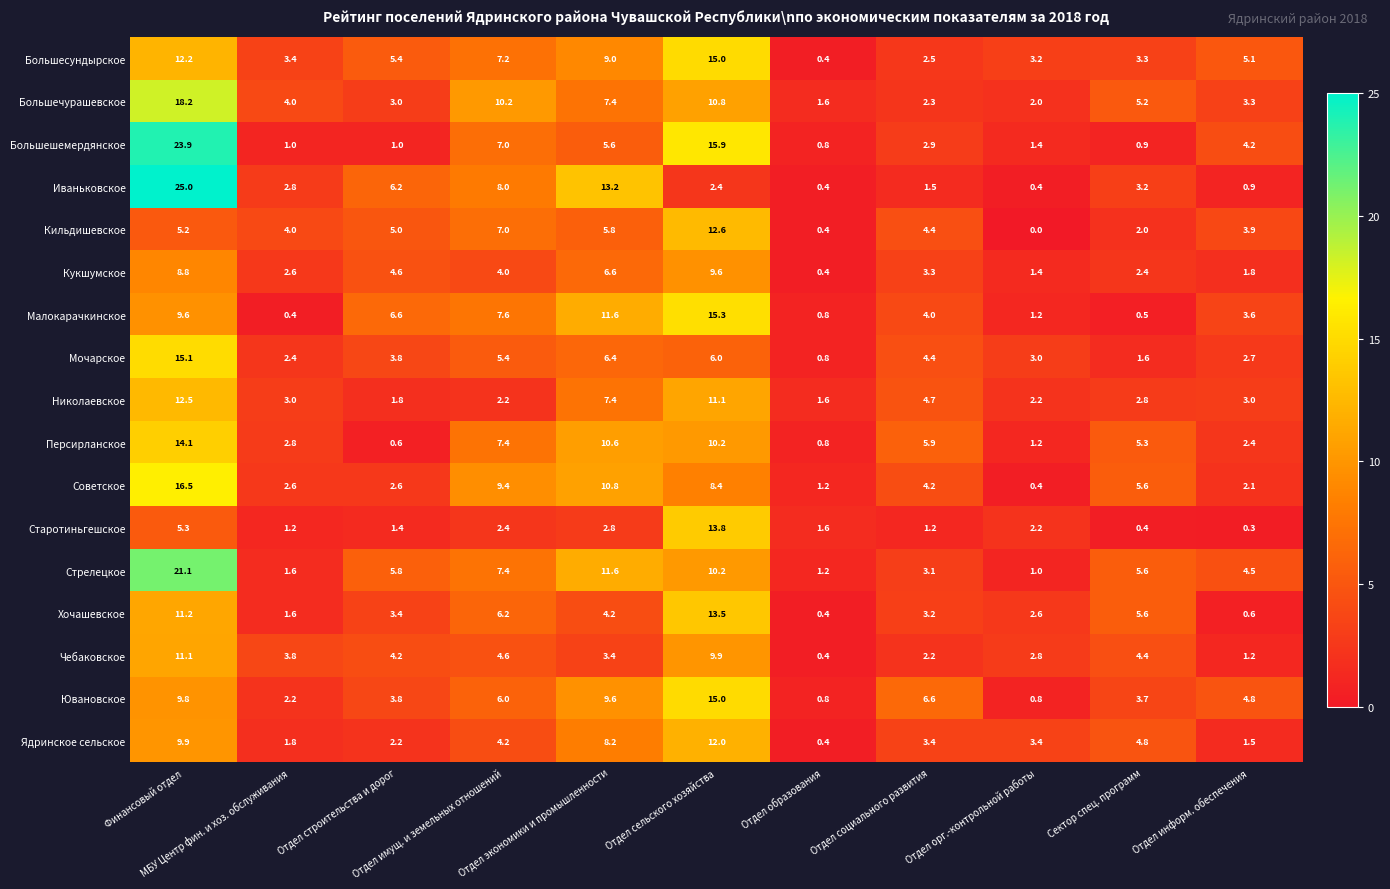

What is the difference between the maximum and second lowest values in the Большешемердянское series?

23.0